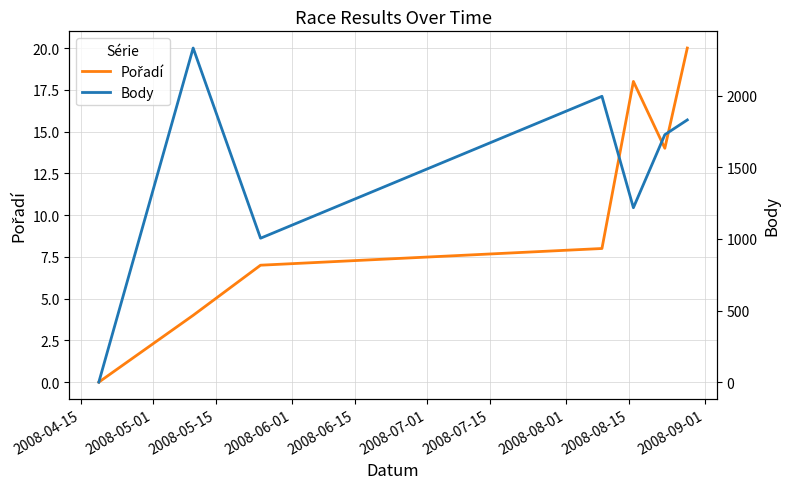

What is the greatest value displayed?

2333